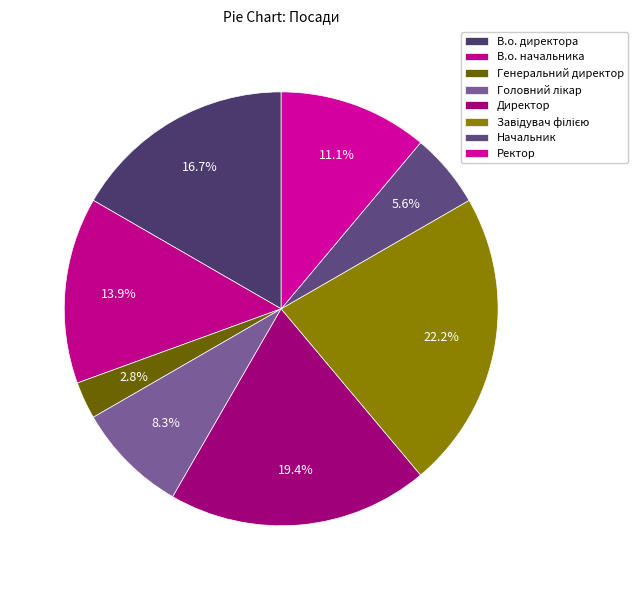

Combined, do Головний лікар and Начальник account for over 50%?

No